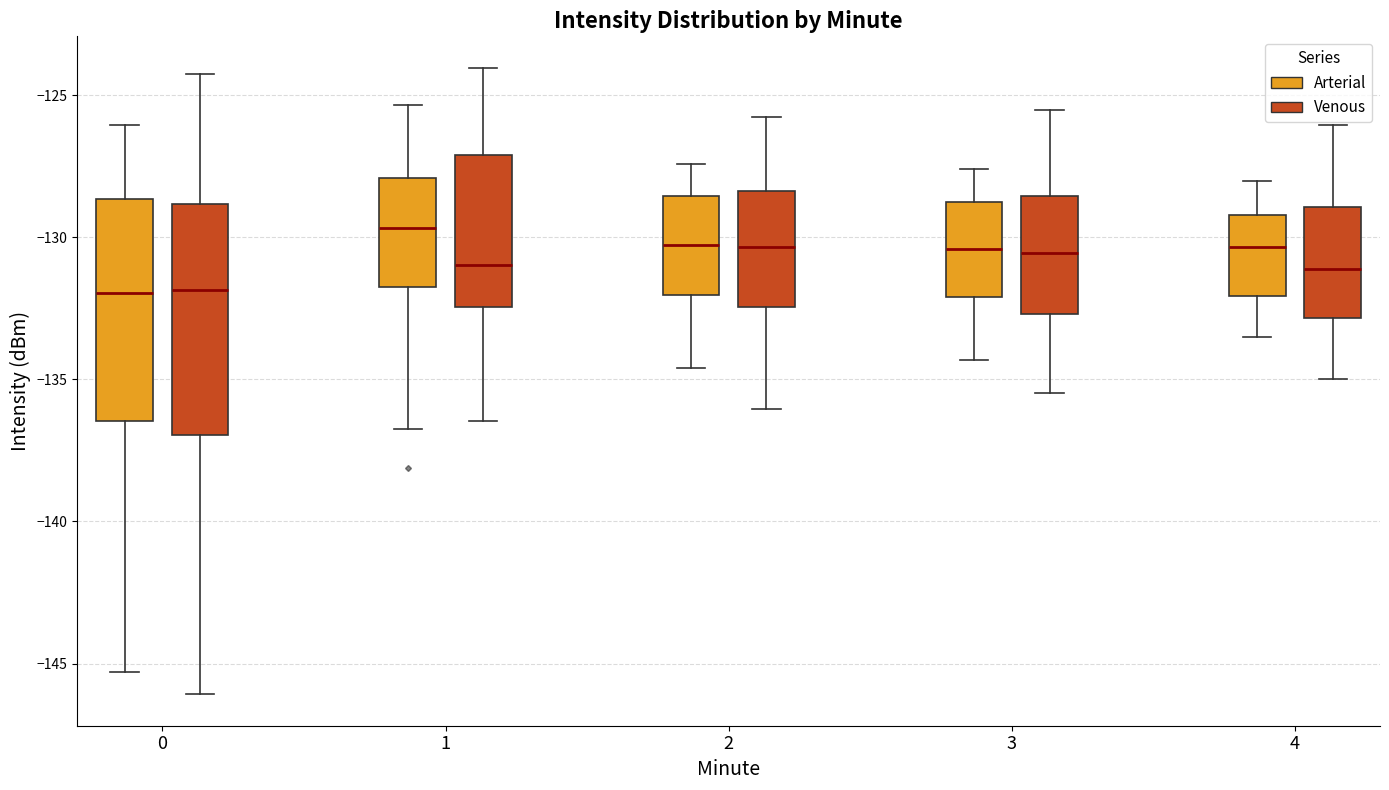

Where is the lower edge of the box for 1 (Arterial) on the y-axis? The values are not printed on the chart, so give them approximately, as read against the axis.

-132.0